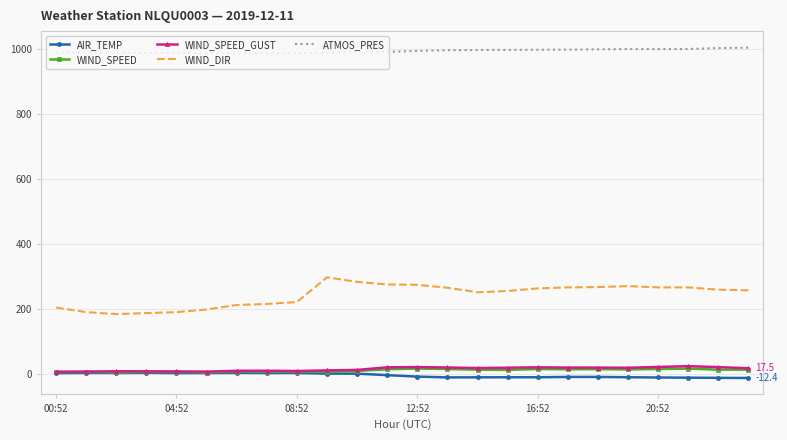

True or false: WIND_SPEED and WIND_DIR intersect in this chart.

False